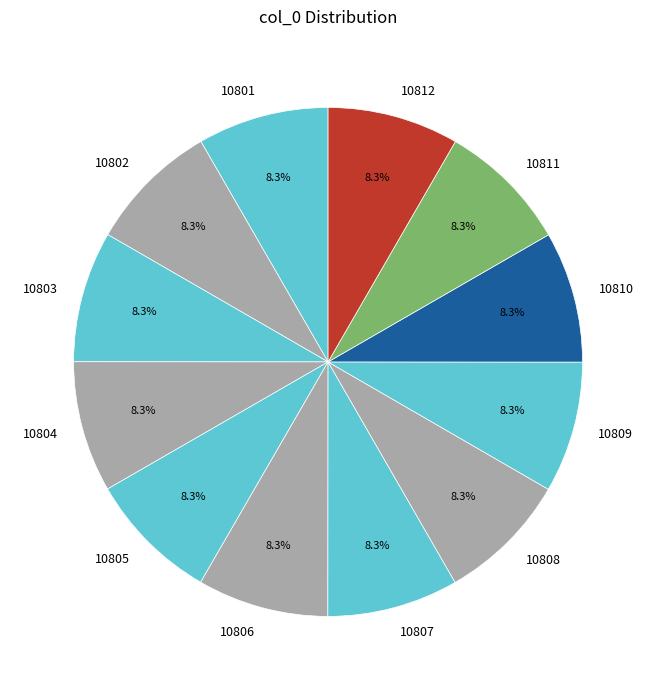

What is the ratio of the value at 10810 to the value at 10806?

1.0